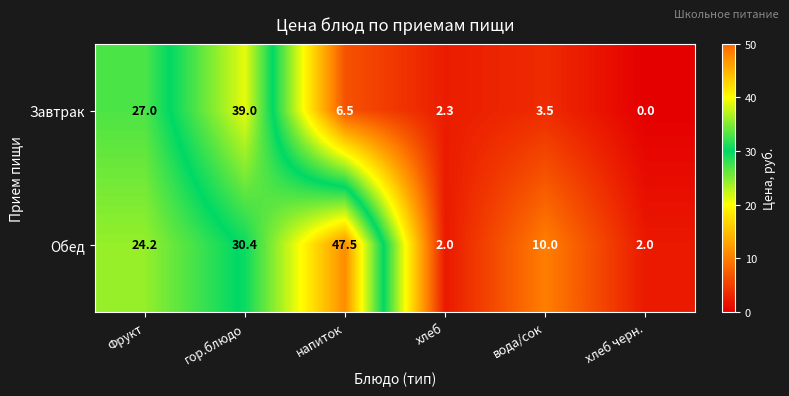

At which label does Завтрак reach its peak?

гор.блюдо